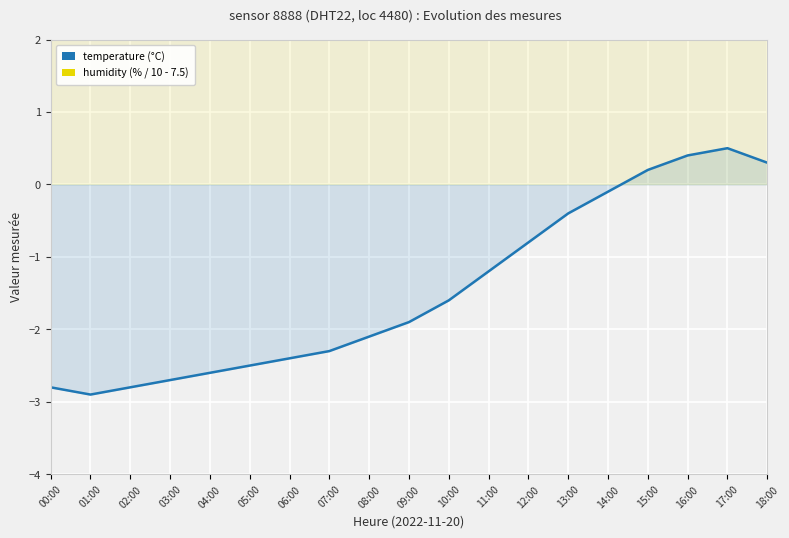

Is the value of temperature (°C) at 14:00 greater than the value of humidity (%) / 10 - 7.5 at 06:00?

No